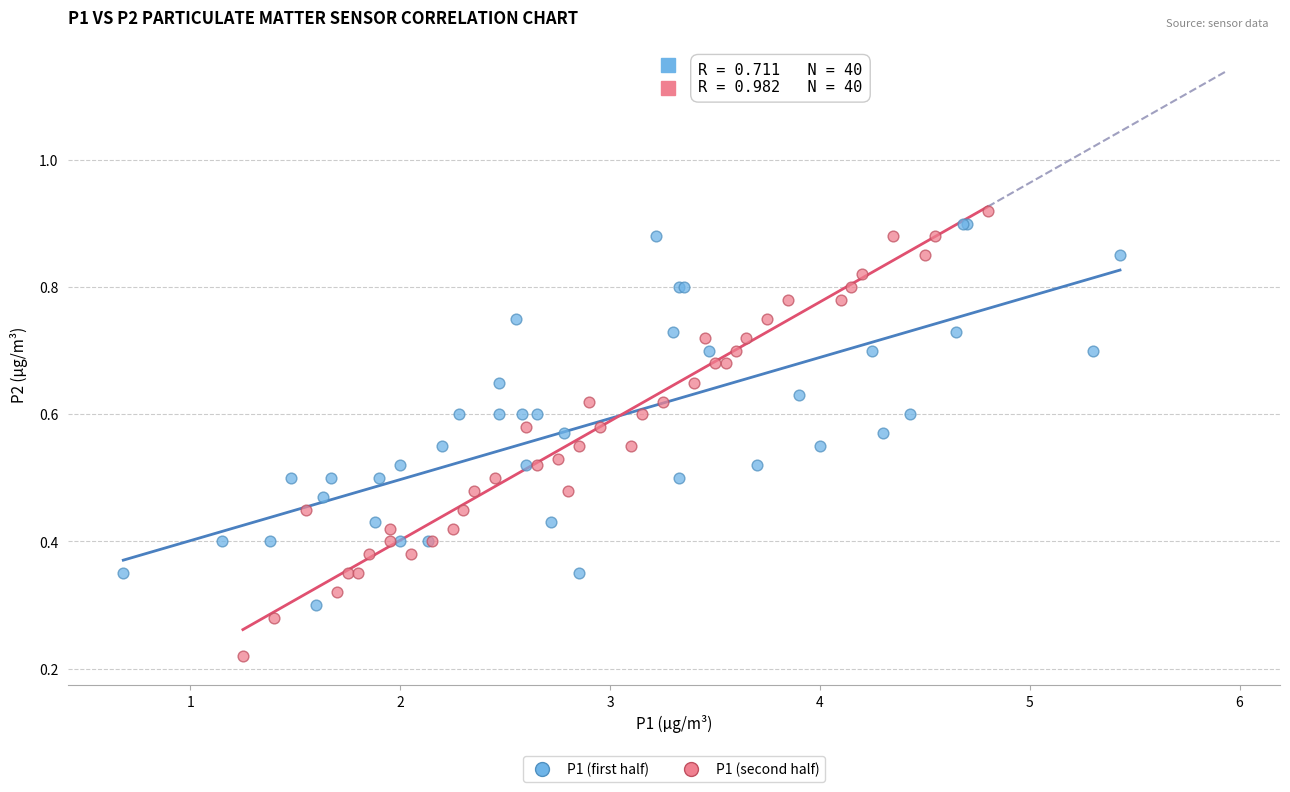

Which series contains the lowest Y value?

P1 (second half)